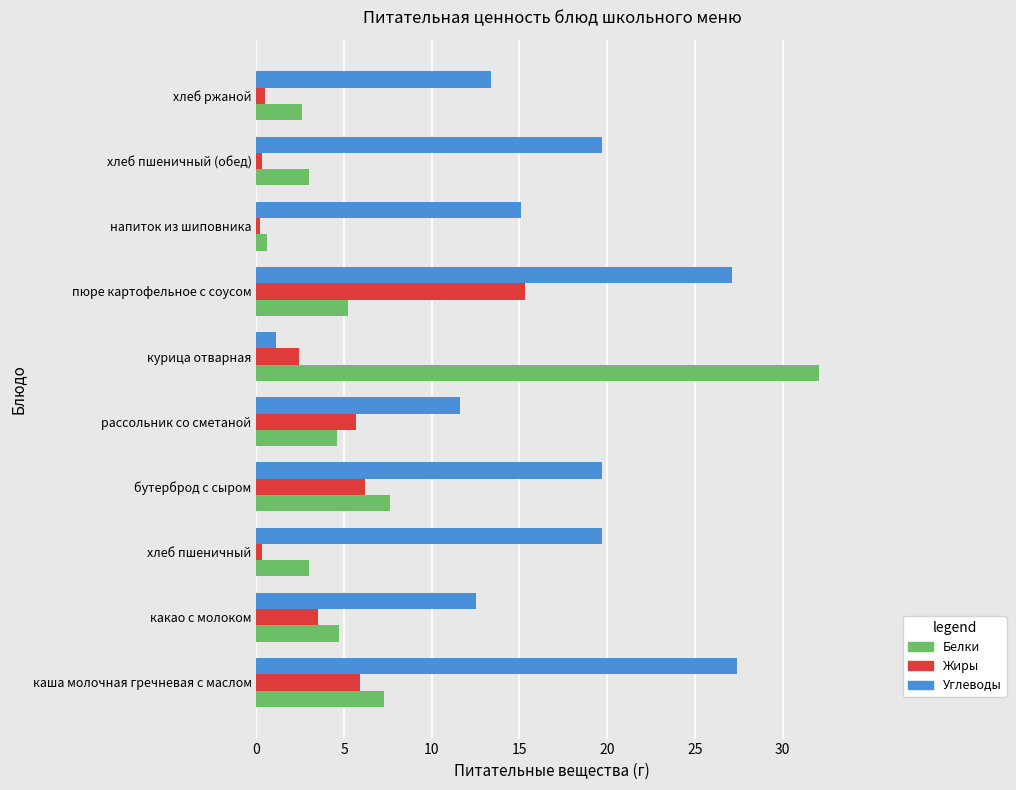

True or false: Жиры has a value of 6.2 at бутерброд с сыром.

True